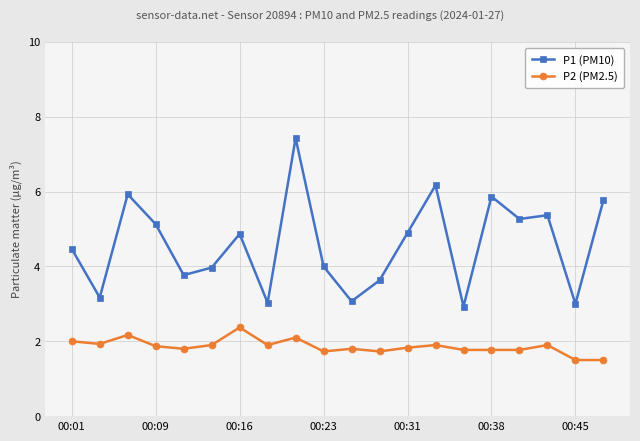

What is the highest value of the P1 (PM10) series?

7.4